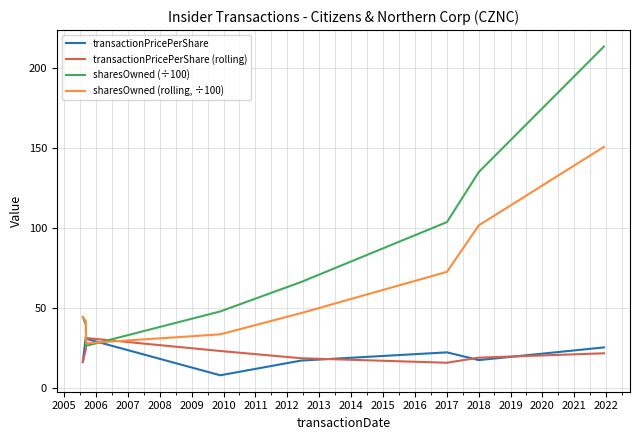

Which series has the widest spread of values?

sharesOwned (÷100)